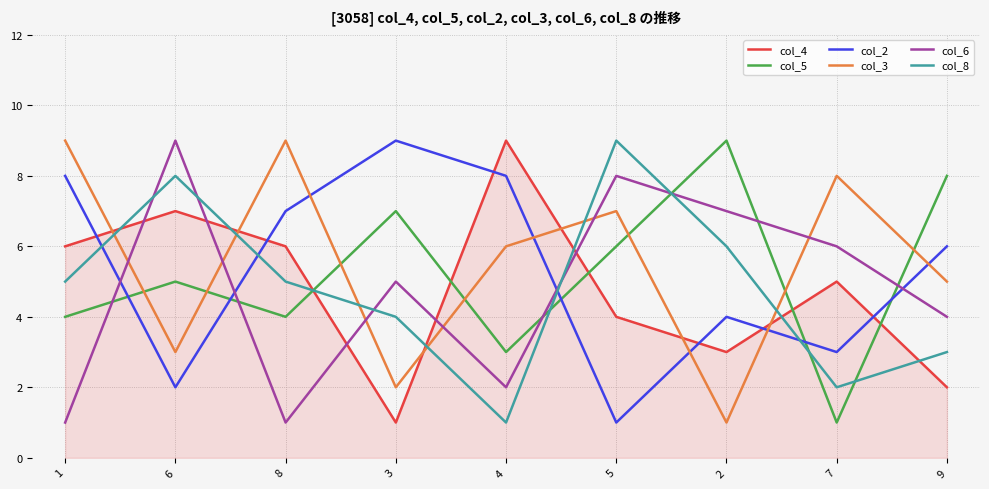

Rank the series at 3 from highest to lowest value.

col_2, col_5, col_6, col_8, col_3, col_4